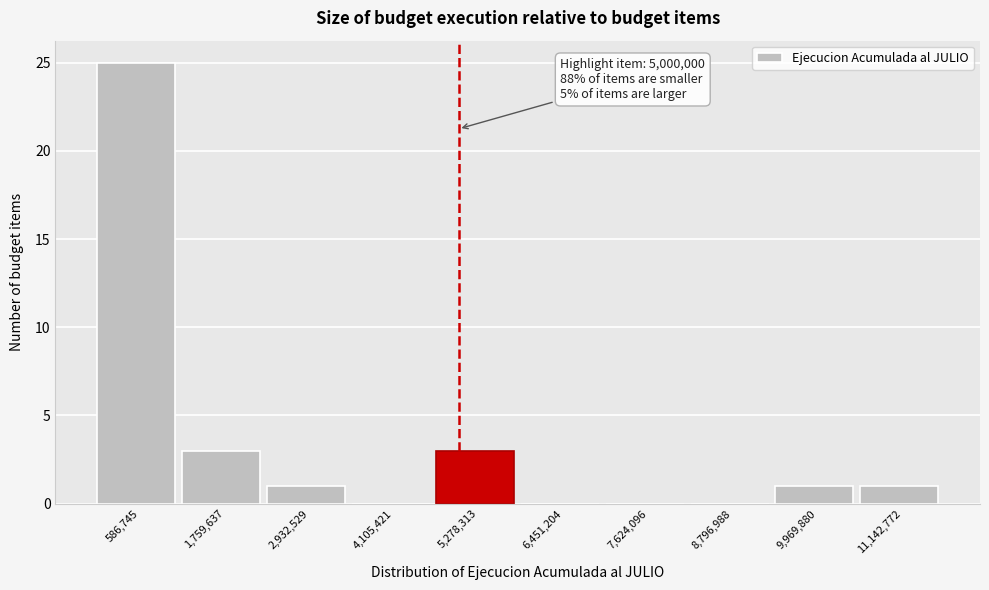

Over which range of the x-axis is the bar tallest?

0 to 1200000